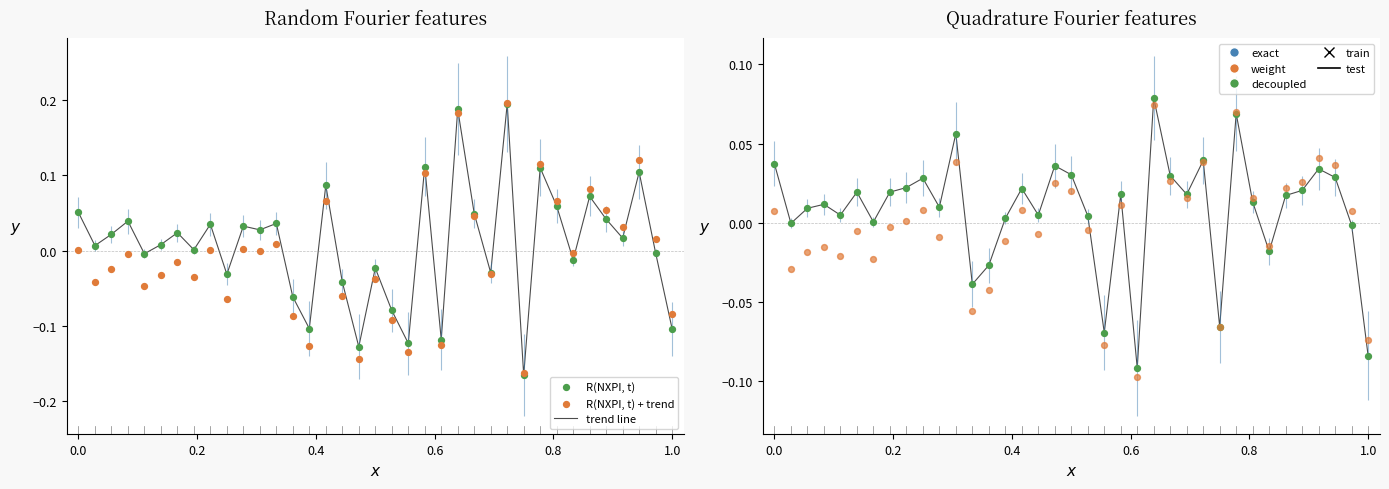

Which series contains the highest Y value?

R(NXPI, t) + trend